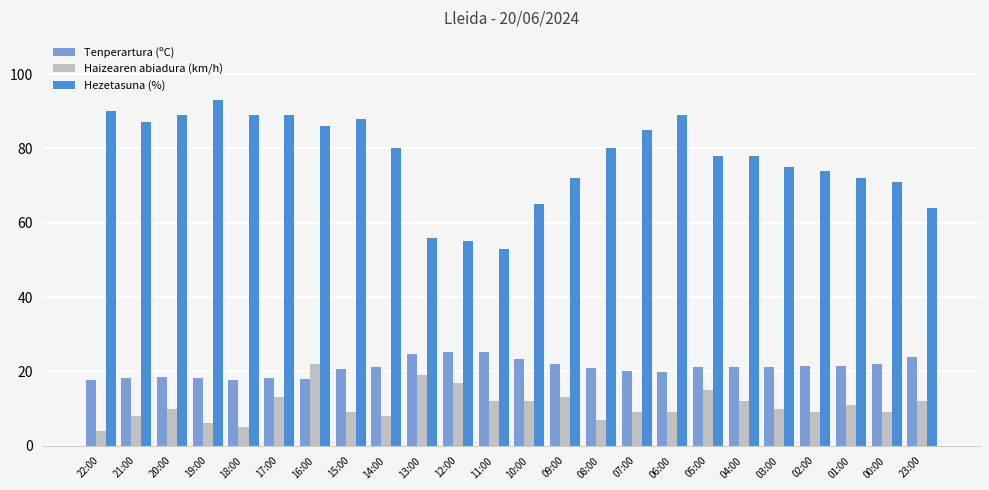

What is the difference between the highest and lowest values at 18:00?

84.0